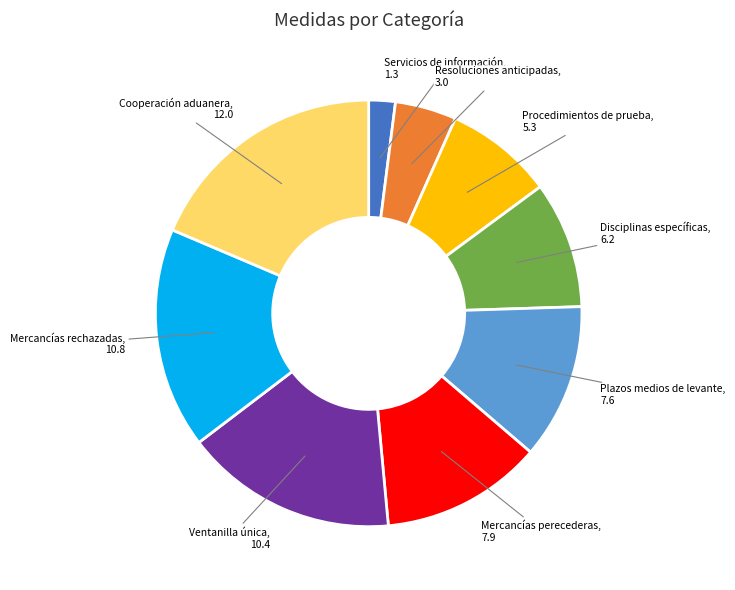

Does any single category account for the majority?

No